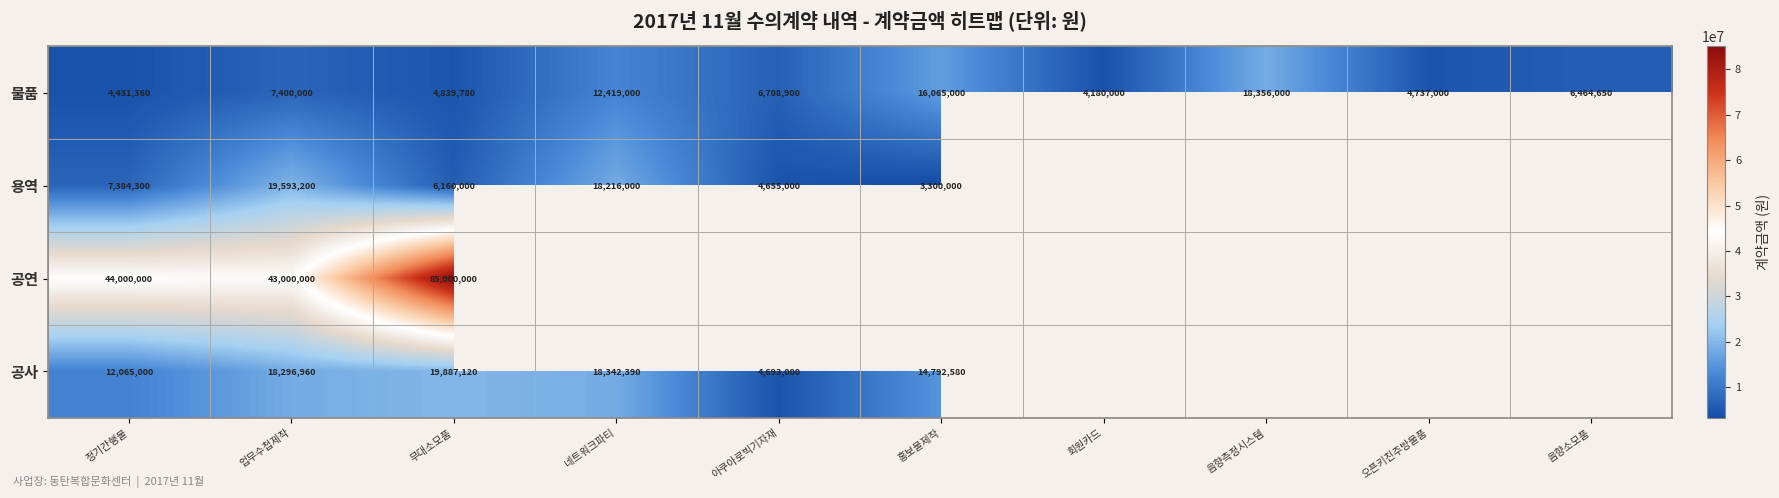

What is the difference between the 공연 values at 업무수첩제작 and 무대소모품?

42000000